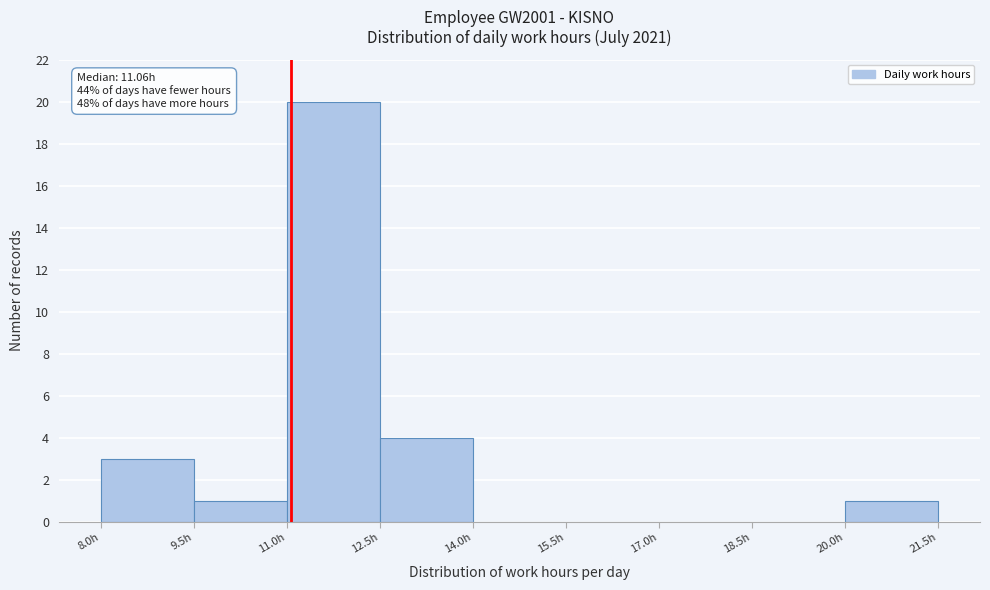

Over which range of the x-axis is the bar tallest?

11.0 to 12.5